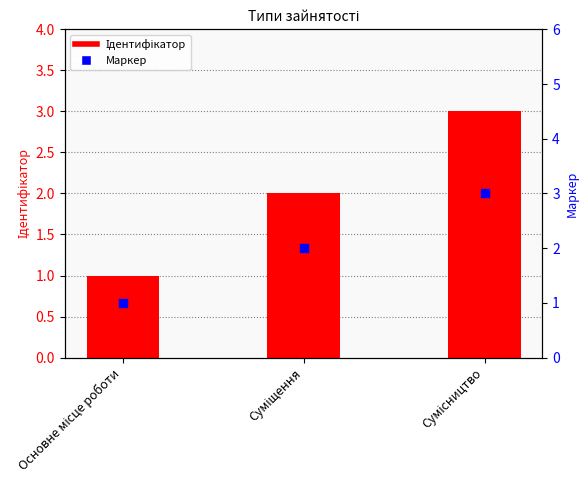

At how many categories does at least one series exceed 1?

2